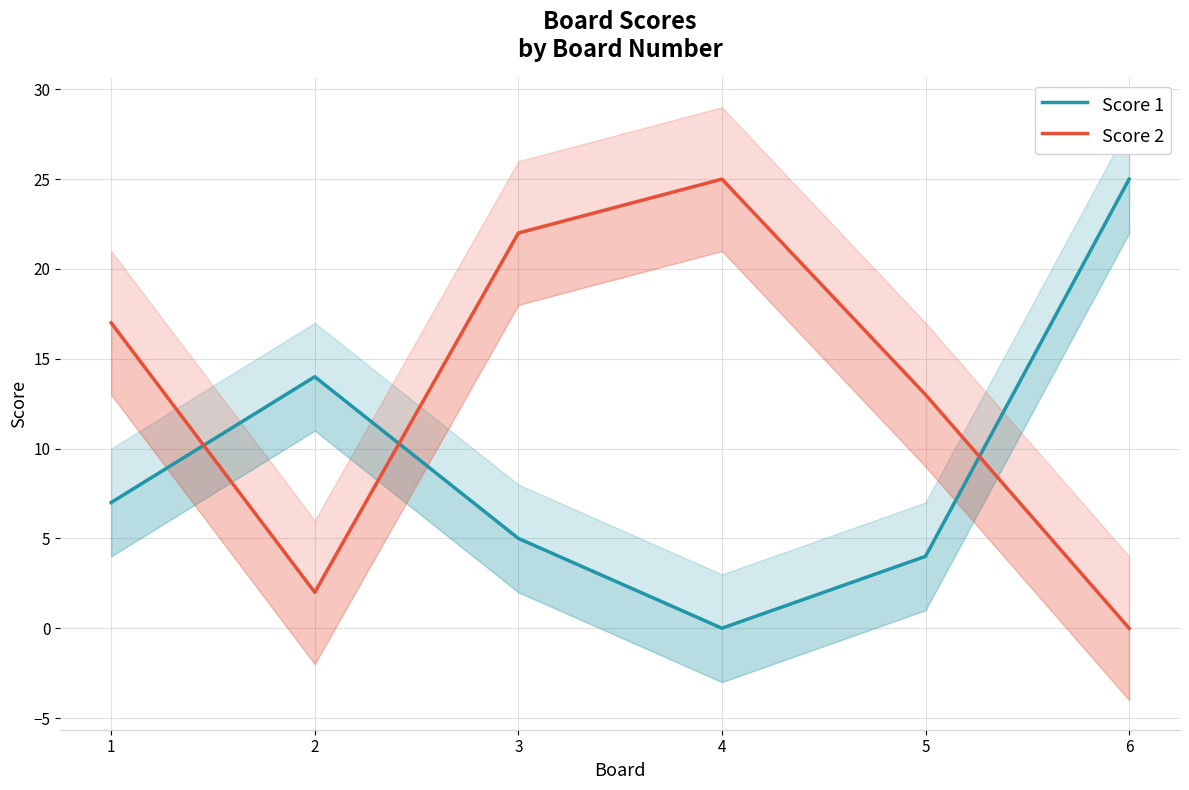

What is the approximate value of Score 2 at 1, to the nearest 10?

20